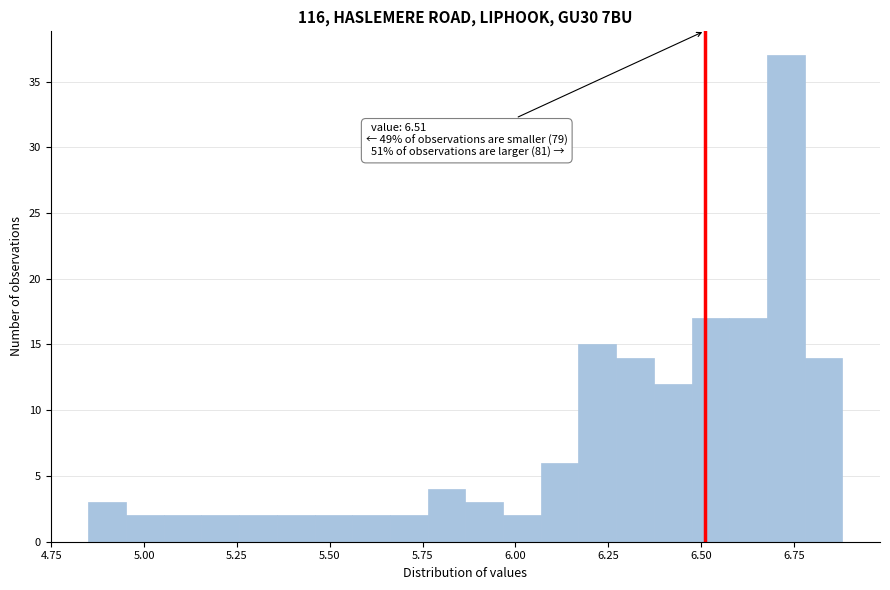

Around what value on the x-axis is the tallest bar? Give the approximate position of its centre, as read against the axis.

6.75